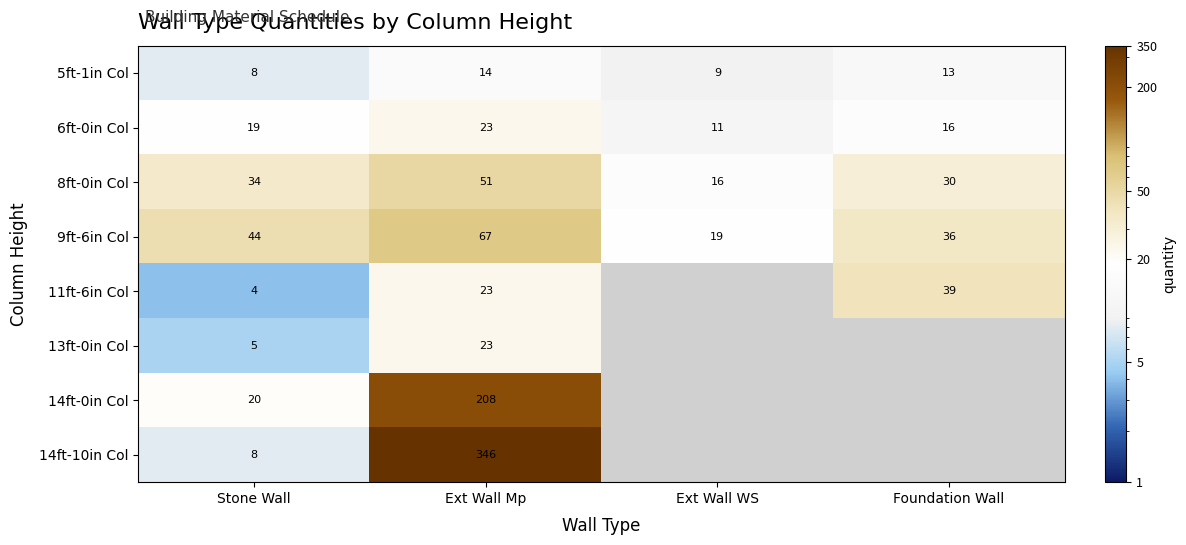

Is the value of 14ft-10in Col at Stone Wall greater than the value of 6ft-0in Col at Stone Wall?

No